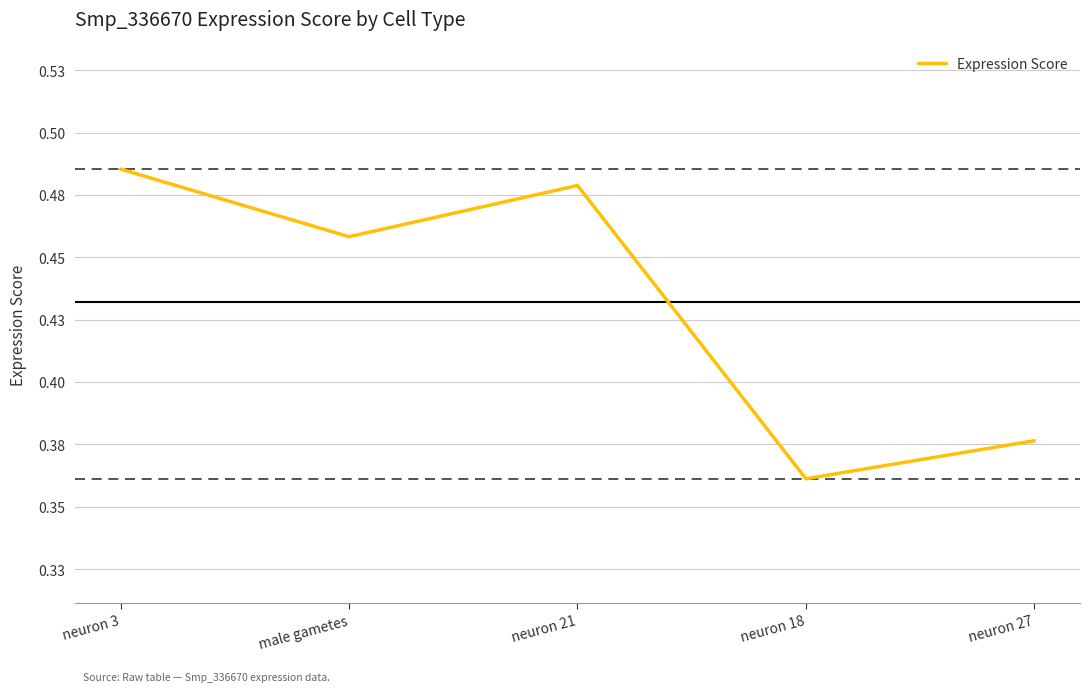

Does the chart have visible grid lines?

Yes